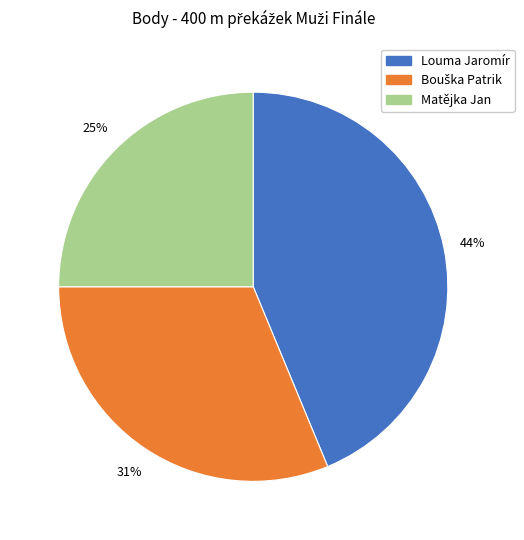

Which category has the smallest portion of the pie?

Matějka Jan